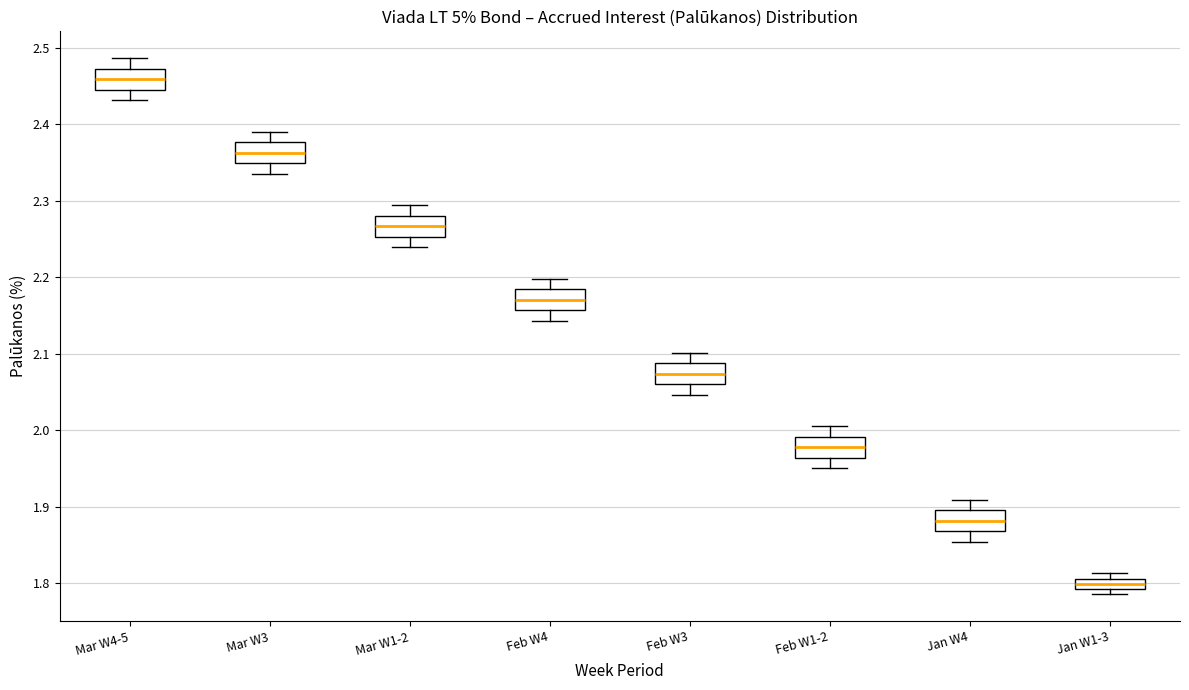

Which box has the highest median line?

Mar W4-5